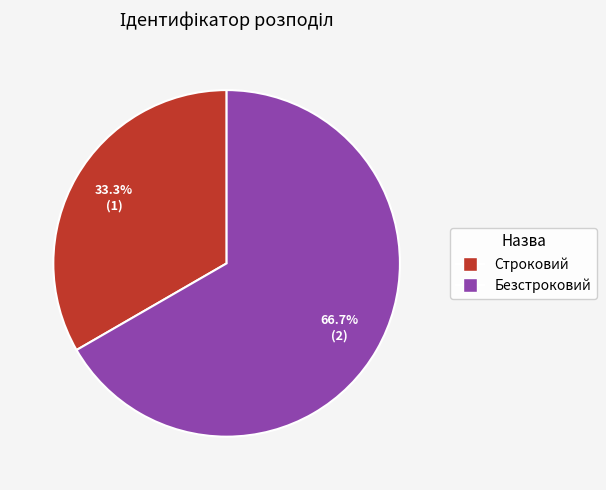

How many slices are in this pie chart?

2